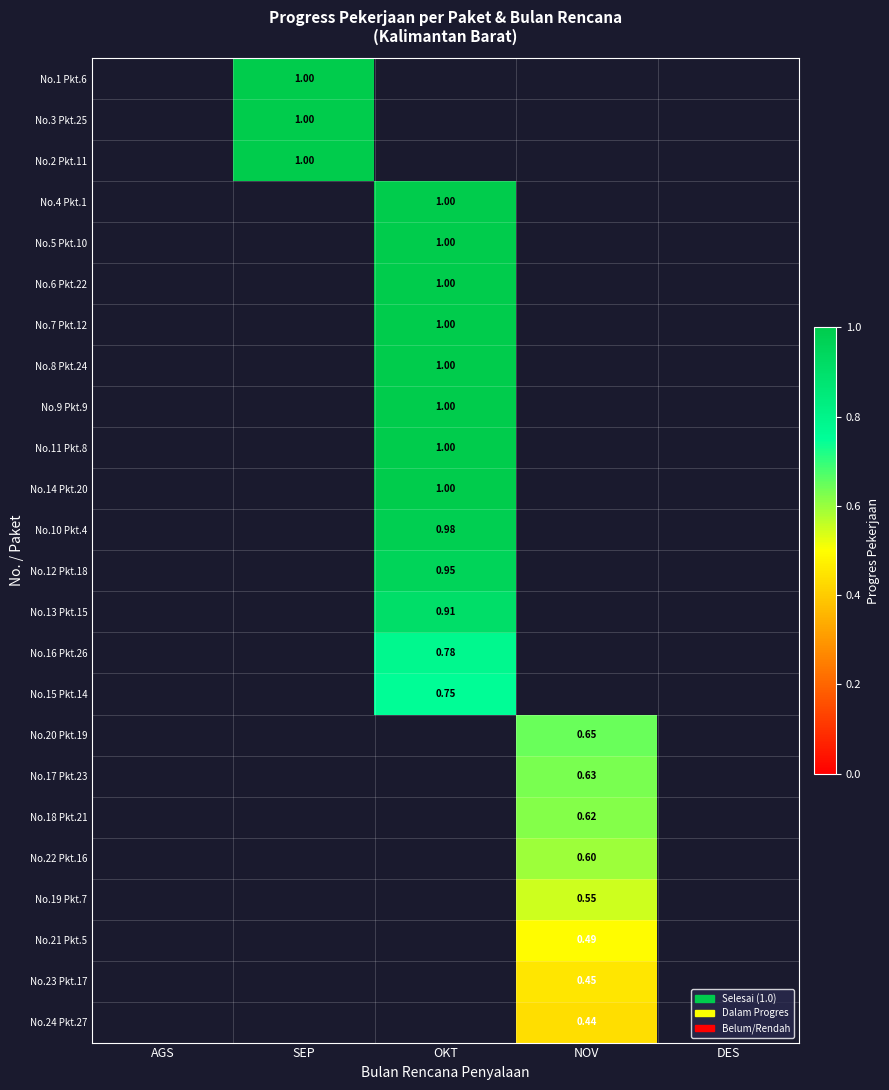

The No.14 Pkt.20 series shows 1.6 at OKT. True or false?

False